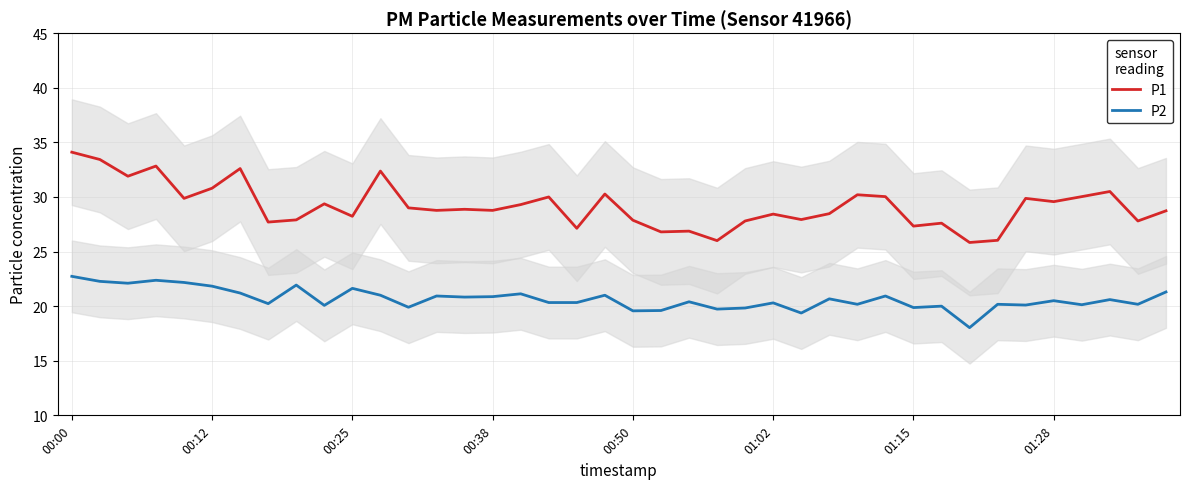

What is the average value of the P1 series?

29.2